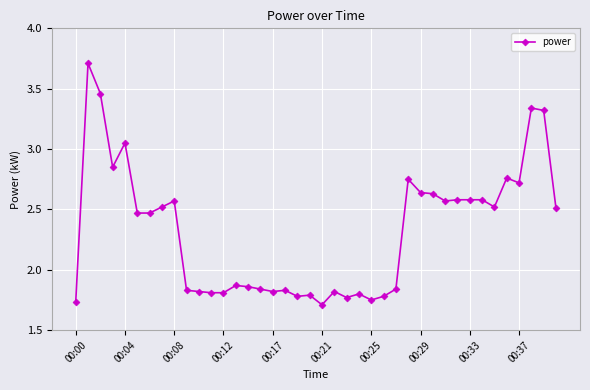

How many lines are shown in the chart?

1